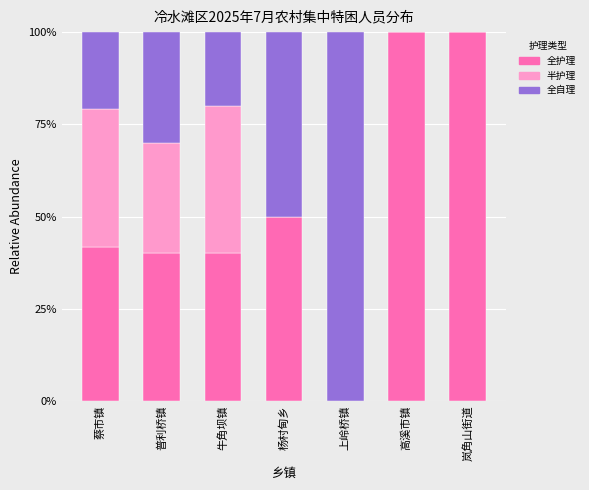

Reading left to right, transcribe the values for 全护理.

蔡市镇=41.7	普利桥镇=40.0	牛角坝镇=40.0	杨村甸乡=50.0	上岭桥镇=0.0	高溪市镇=100.0	岚角山街道=100.0